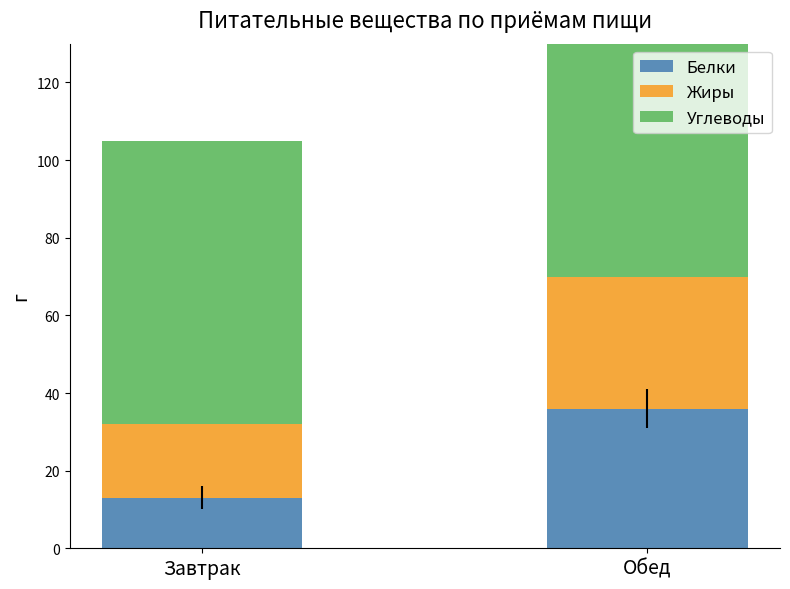

Which series has the largest range (max minus min)?

Углеводы